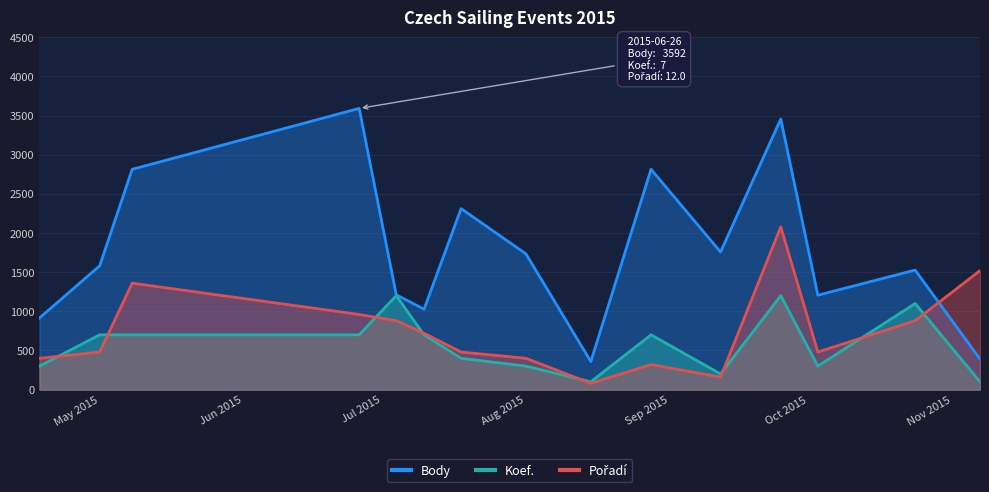

Between 2015-07-04 and 2015-10-24, which is larger?

2015-10-24